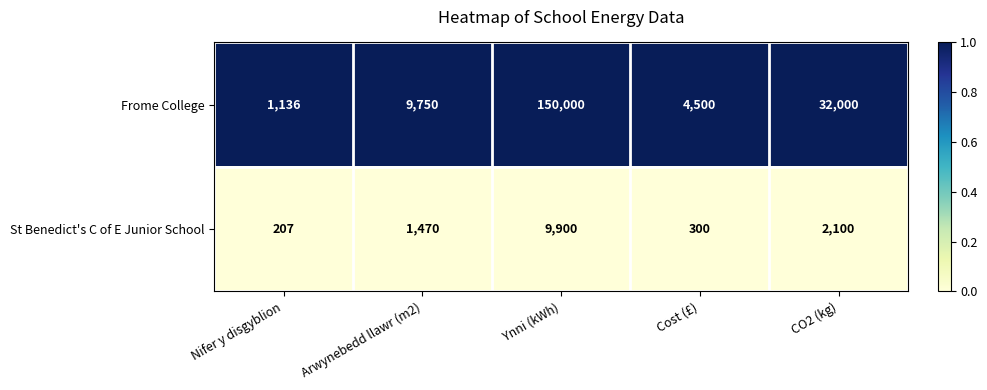

At which category is the sum across all series the highest?

Ynni (kWh)